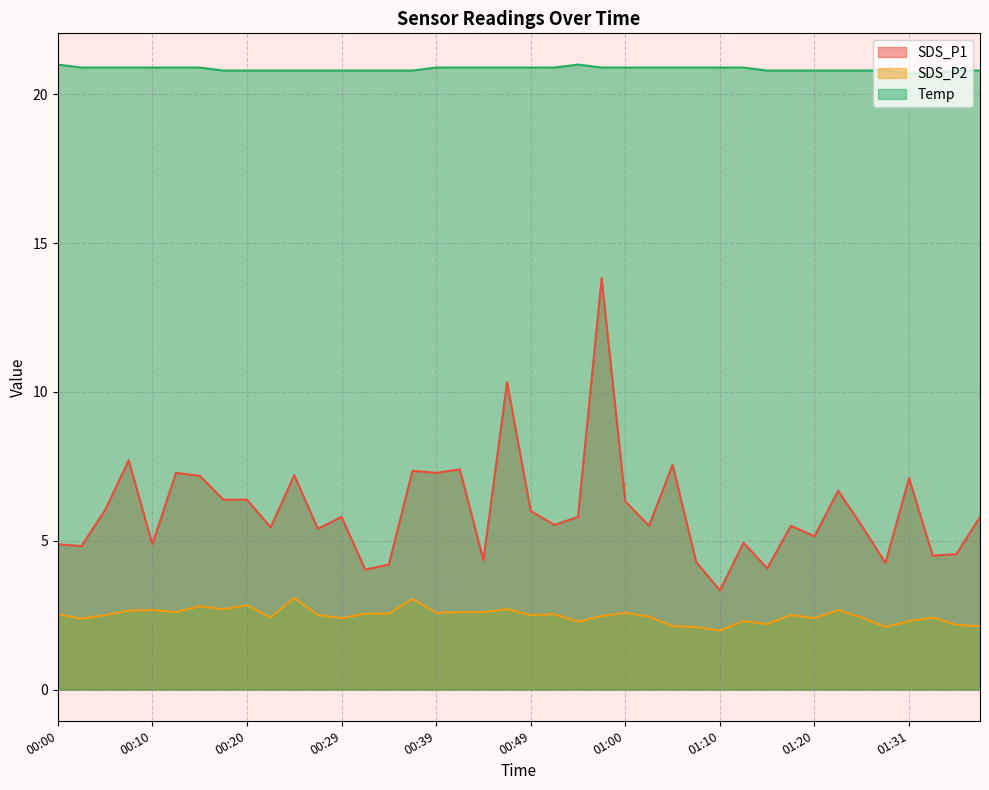

Does the chart have visible grid lines?

Yes